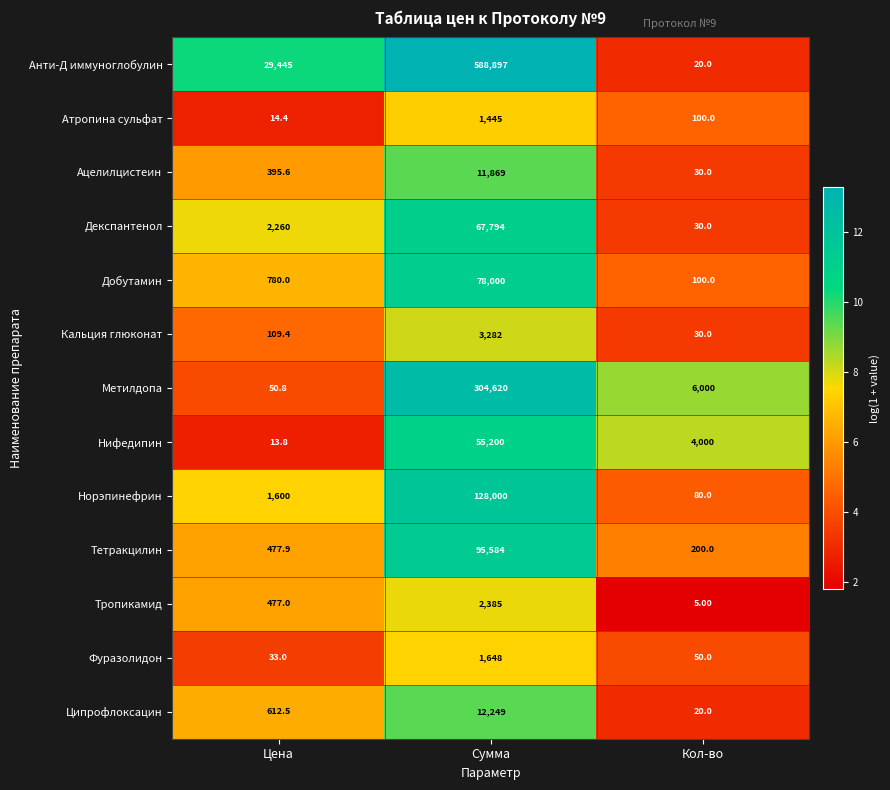

What is the total value across all series at Сумма?

1350973.0